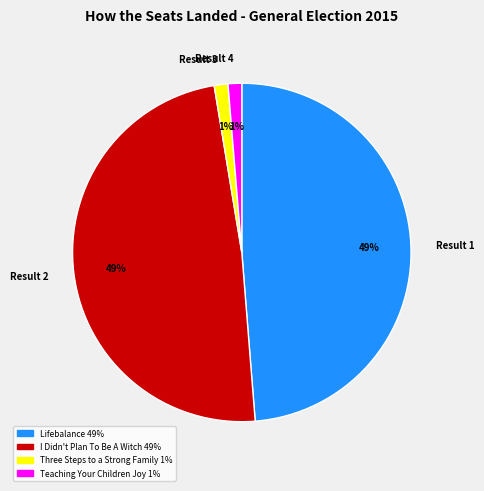

What is the ratio of the value at Result 2 to the value at Result 1?

1.0